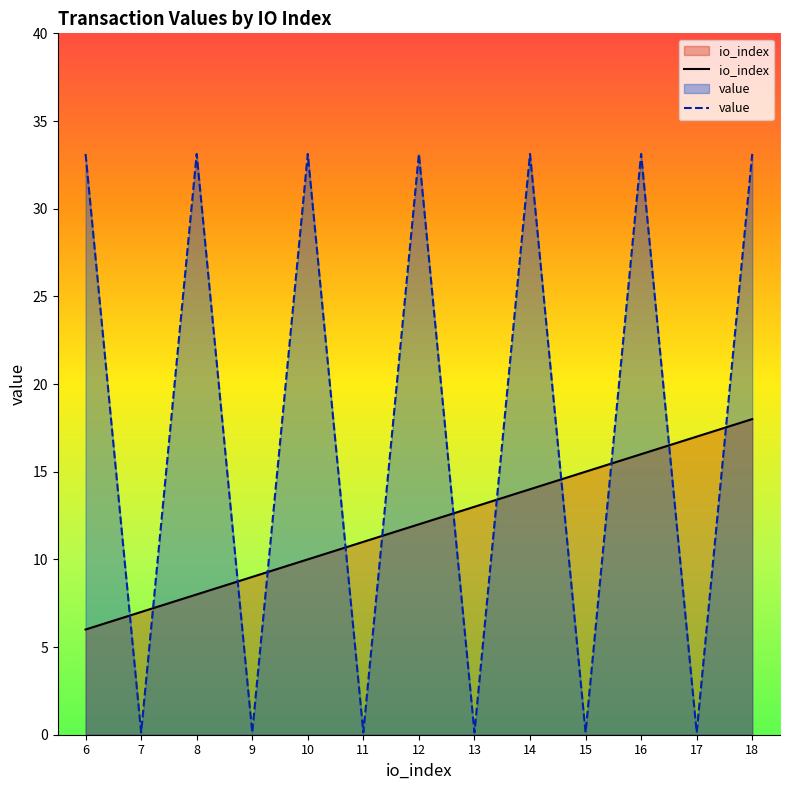

How many lines are shown in the chart?

2